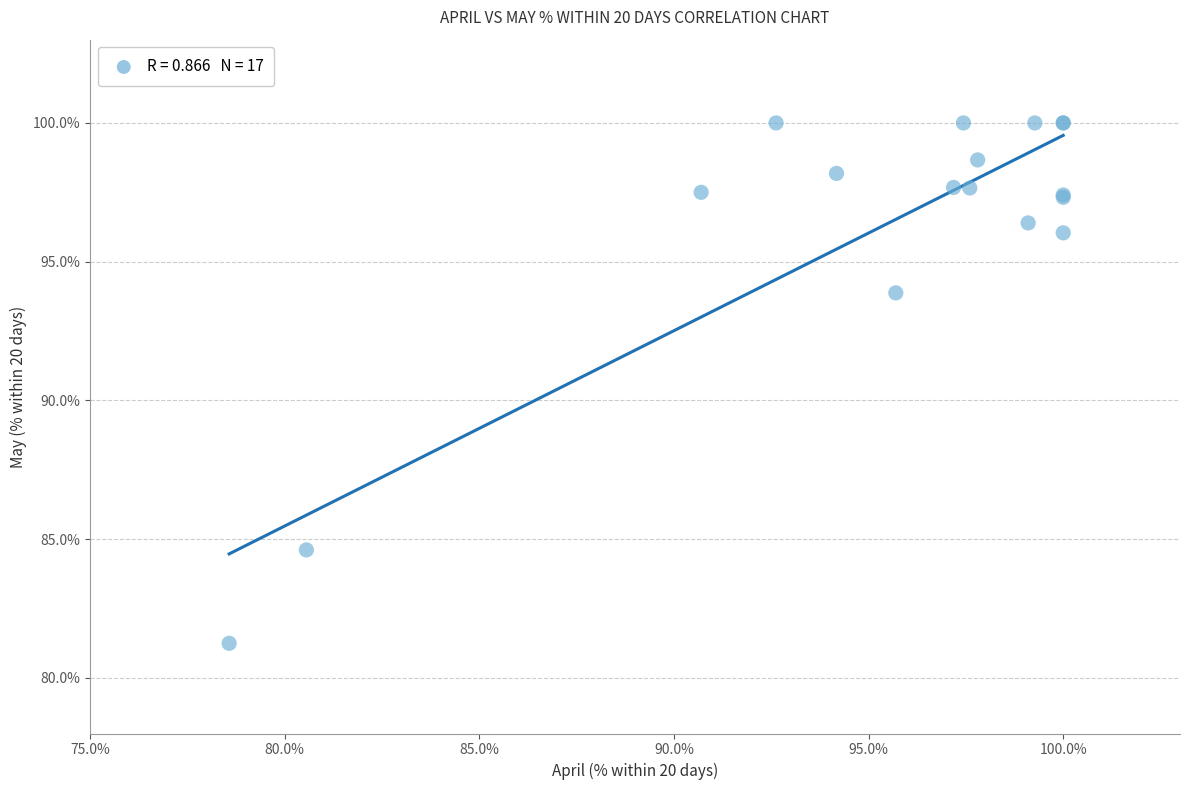

What Y value in the scatter plot is closest to 90?

93.9